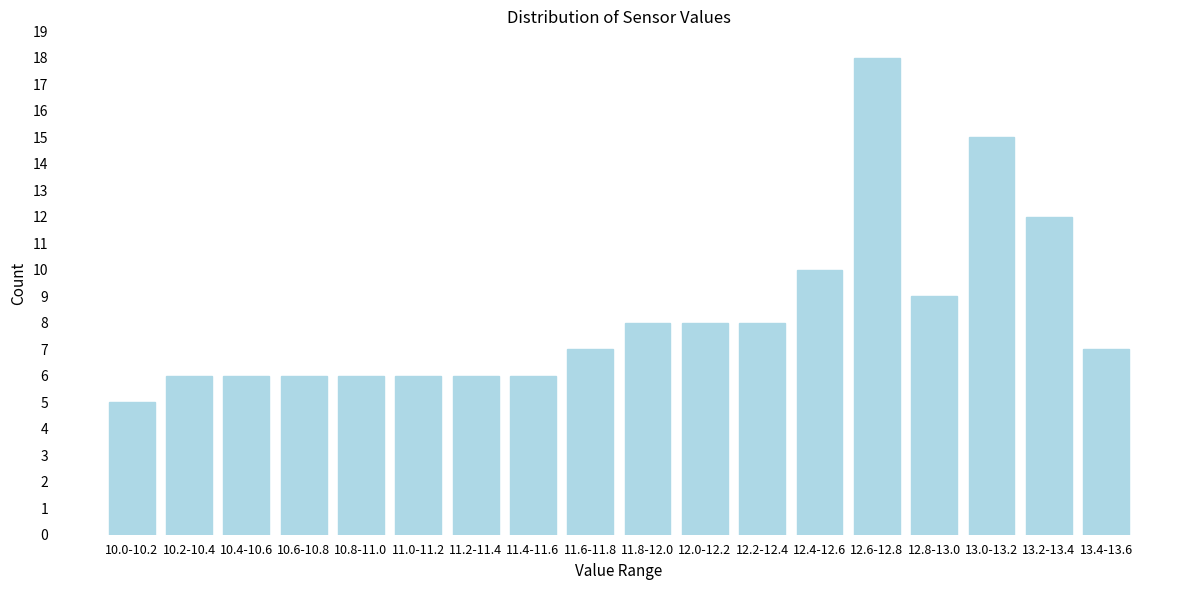

Reading left to right, extract all data points from this chart.

5	6	6	6	6	6	6	6	7	8	8	8	10	18	9	15	12	7